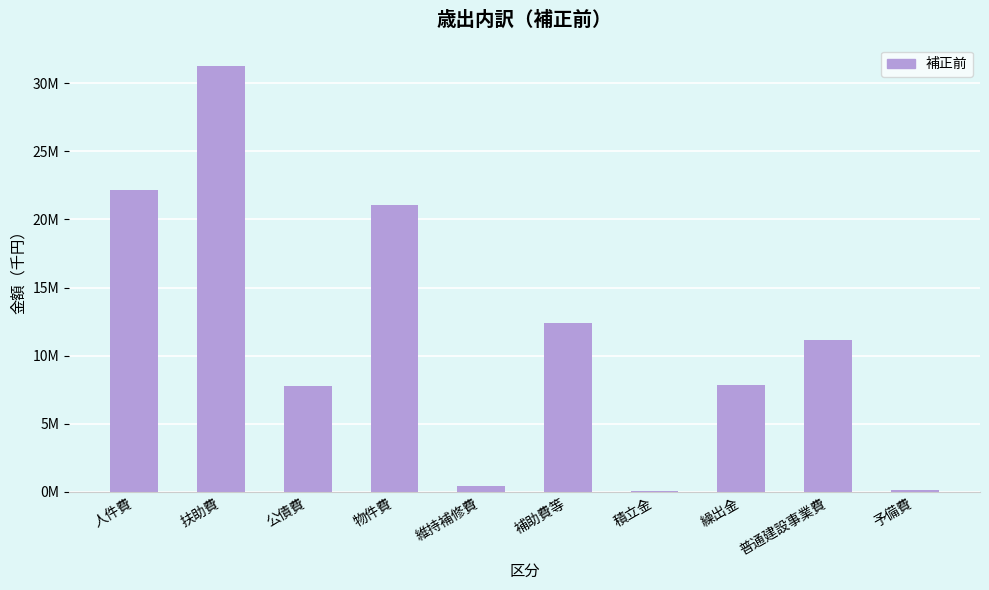

Are the bars horizontal?

No